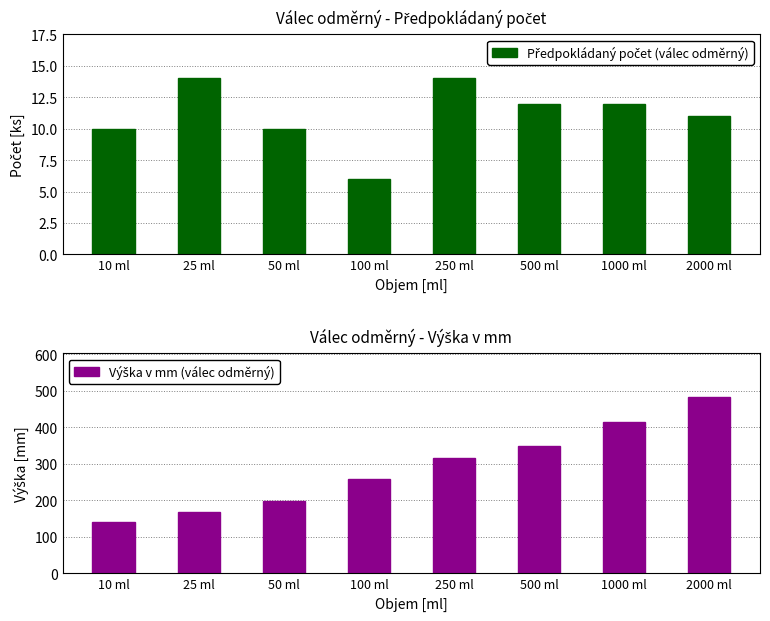

How many bars are there in each group?

2